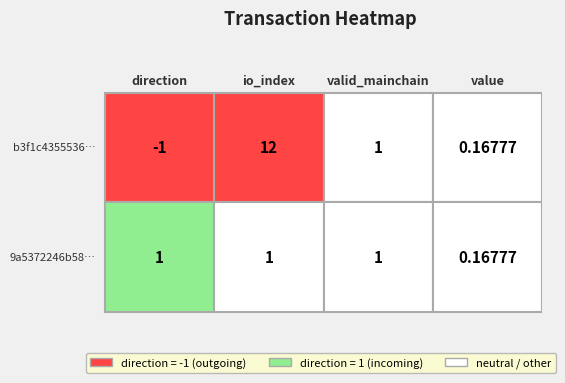

Count the number of data series in this chart.

2